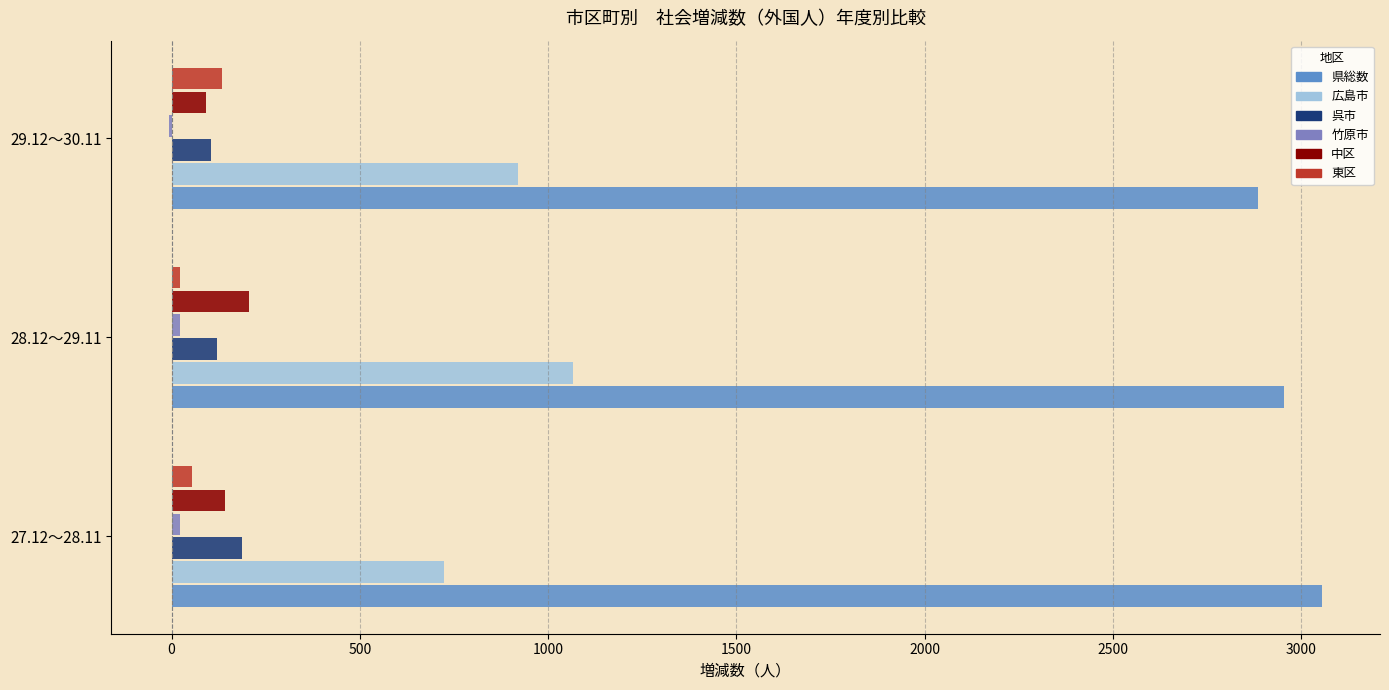

What is the maximum value shown in the chart?

3056